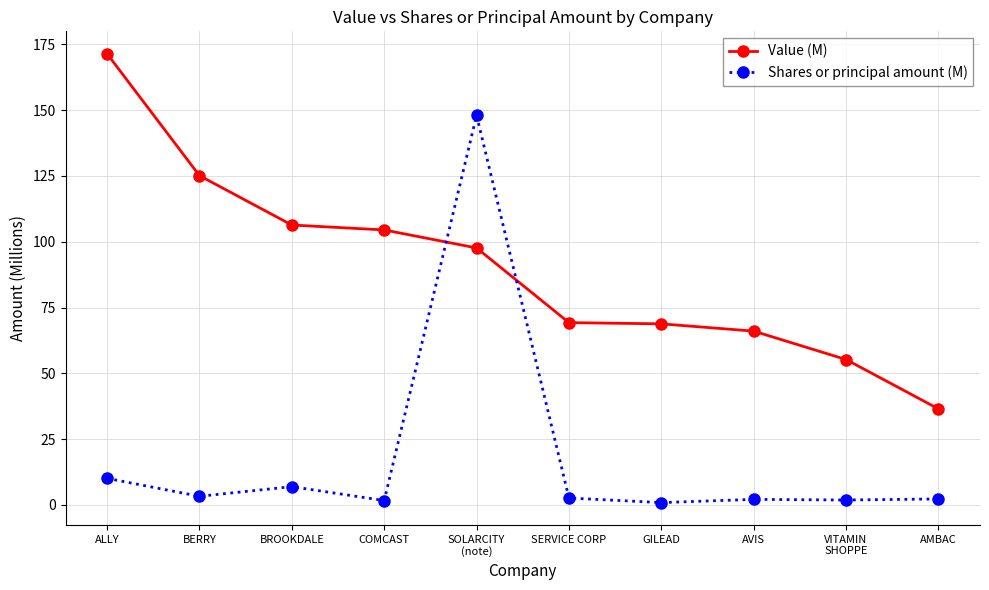

Is this an area chart (filled region under the line)?

No